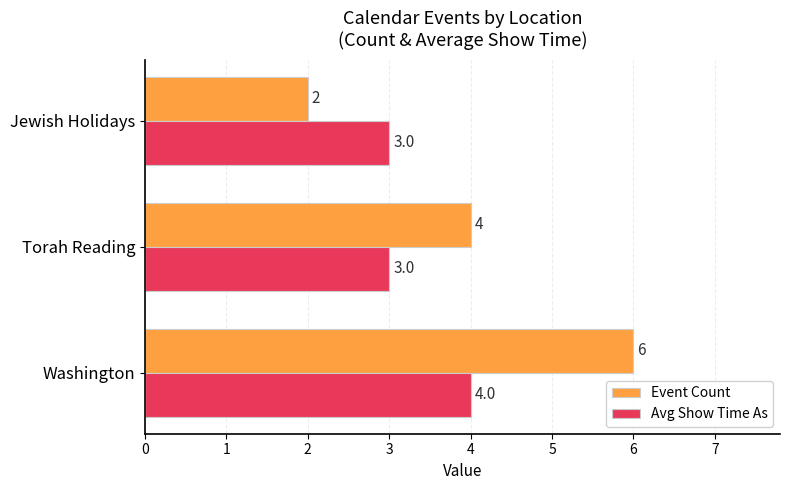

Is it true that Event Count equals 2 at Washington?

False